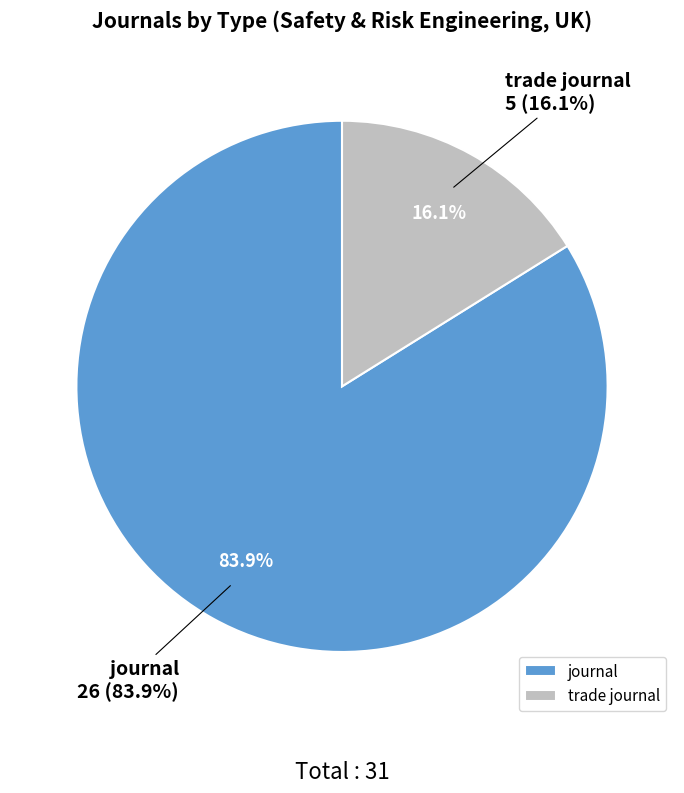

Which category accounts for the majority?

journal